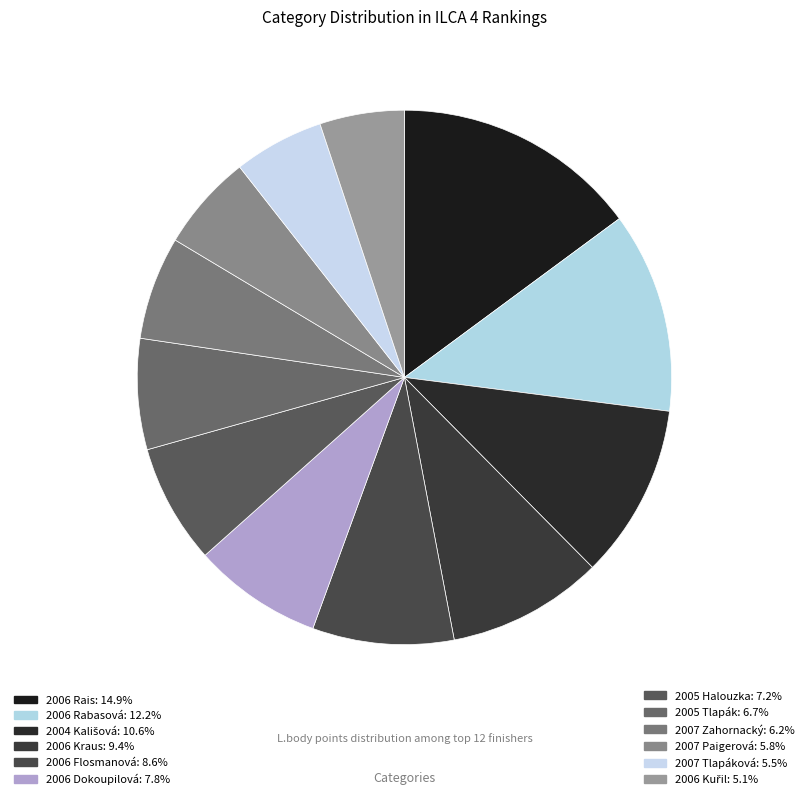

To the nearest percent, what is the difference between the 2006 Kraus and 2007 Tlapáková slice percentages?

4%